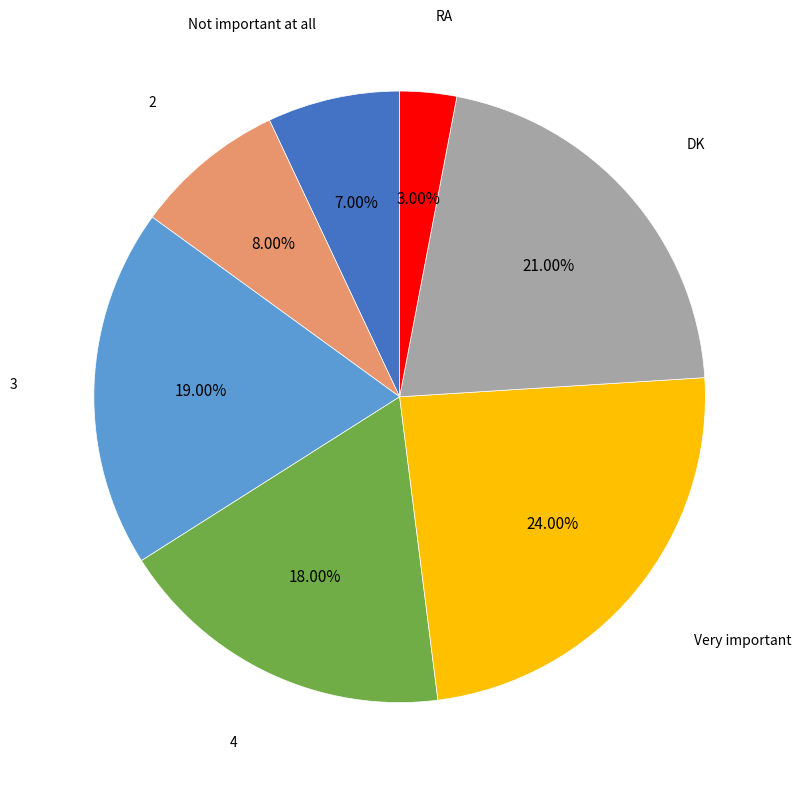

Does any single category account for the majority?

No